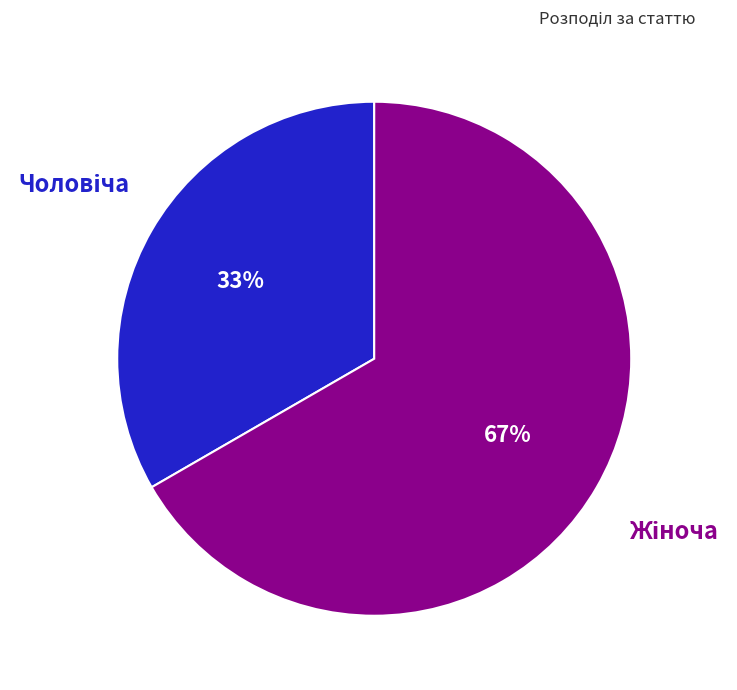

Is there a majority slice in this chart?

Yes